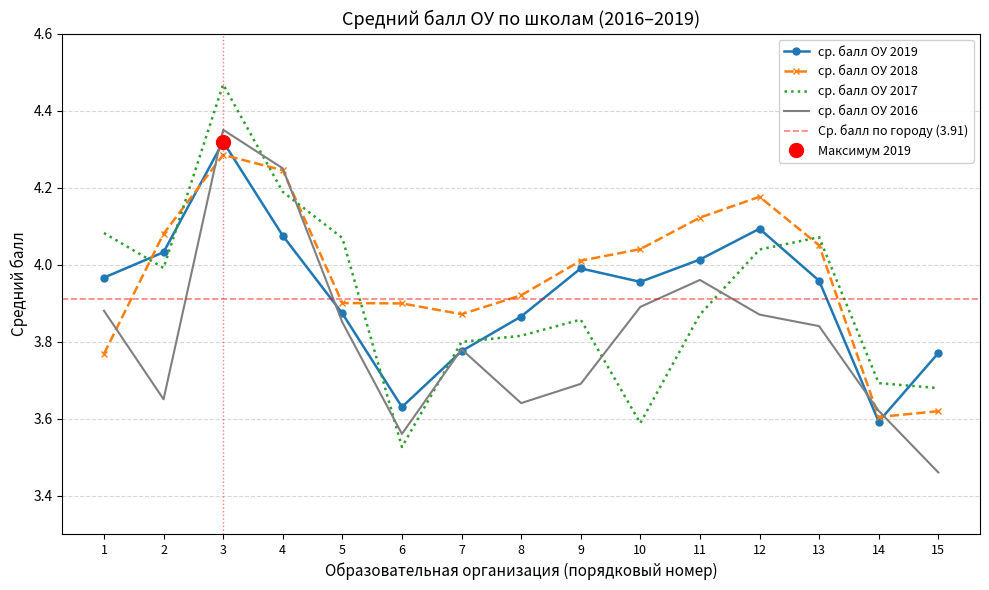

How many interior local peaks does the ср. балл ОУ 2017 series have?

3